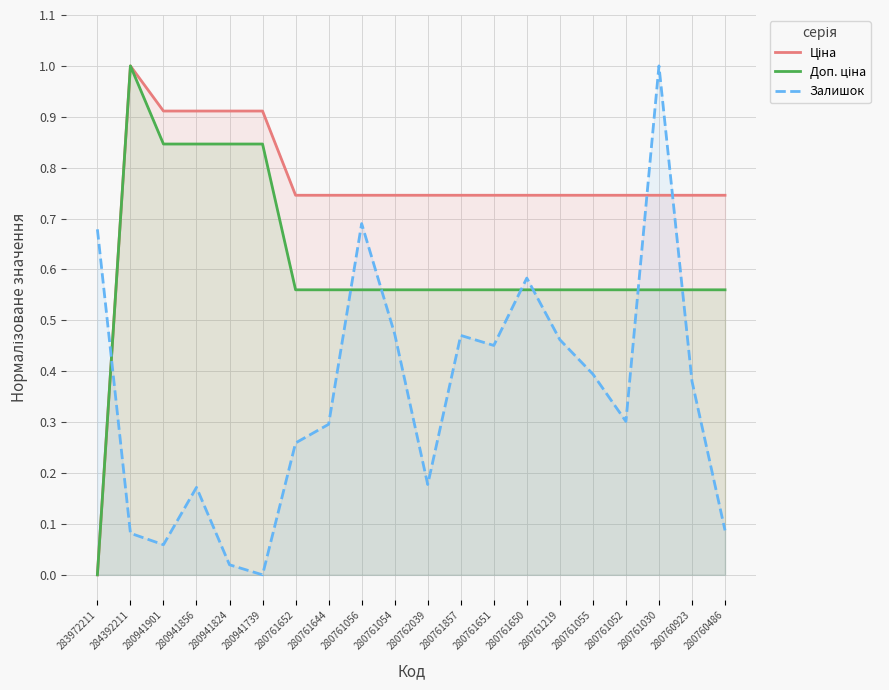

Which series has the largest total across all categories?

Ціна